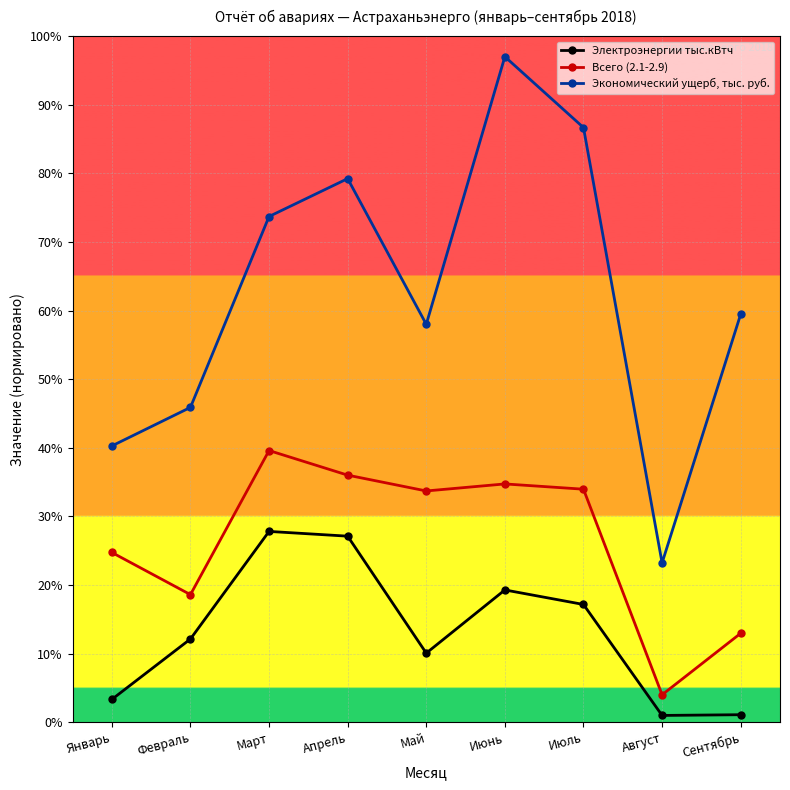

Between Март and Апрель, which series saw the biggest shift?

Экономический ущерб, тыс. руб.